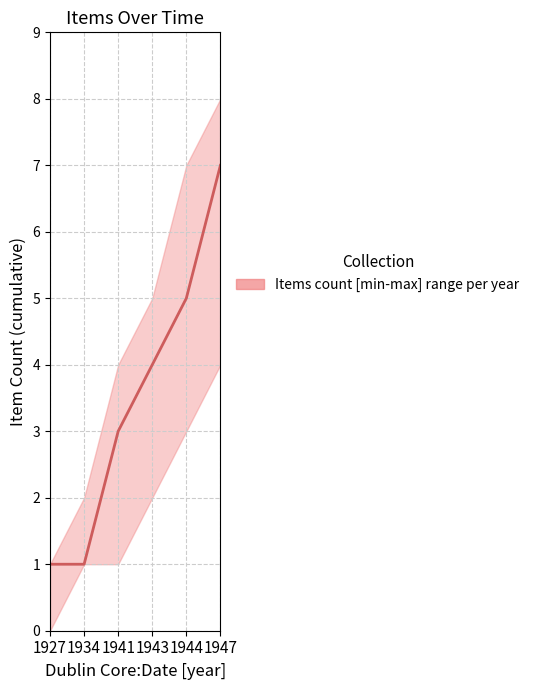

Reading right to left, extract all data points from this chart.

7	5	4	3	1	1